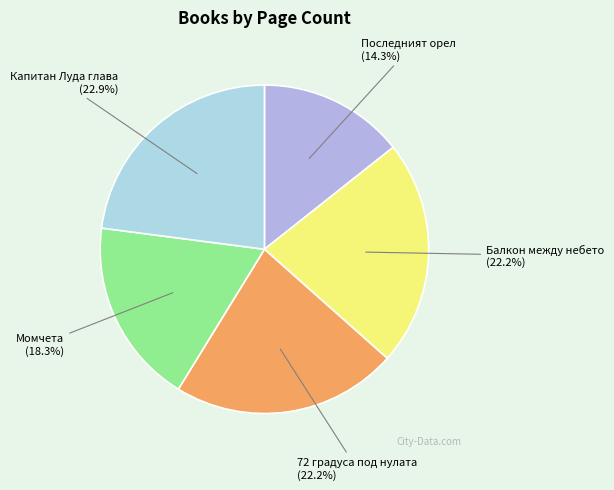

To the nearest percent, what portion does Последният орел represent?

14%